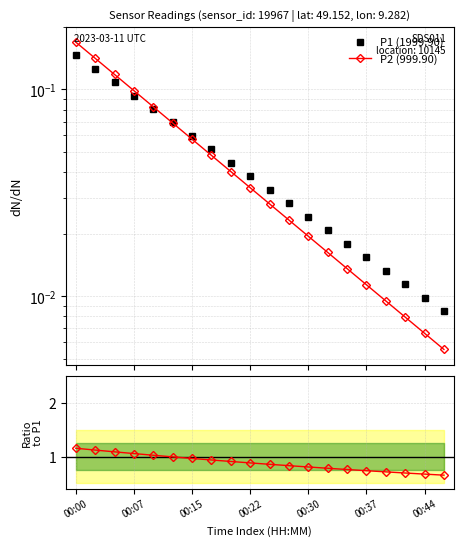

Between 11 and 14, which series saw the biggest shift?

P2/P1